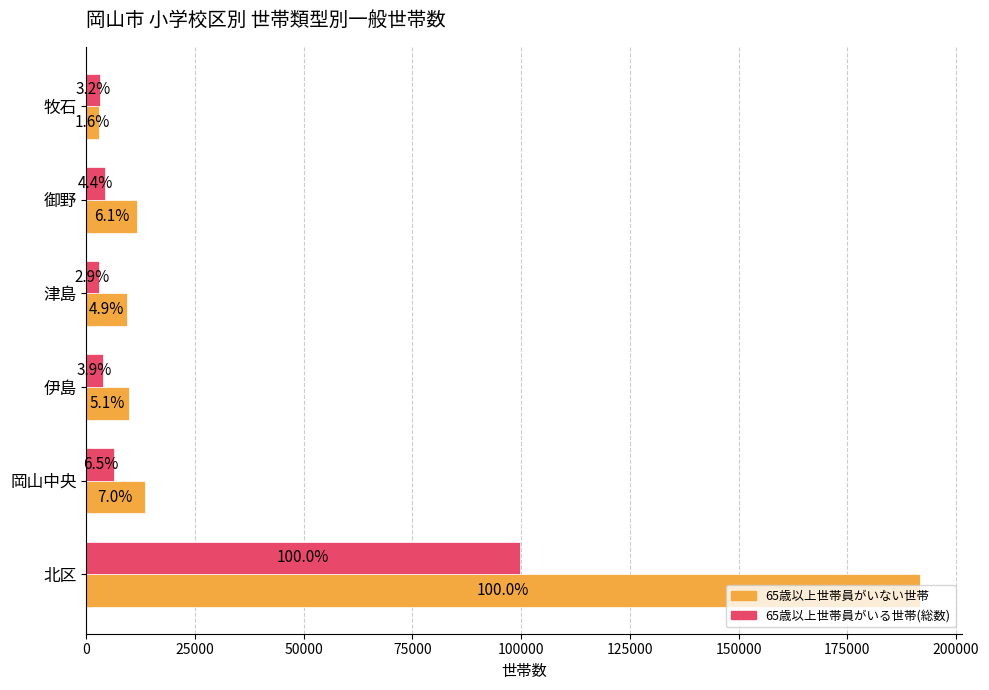

Which series has the largest range (max minus min)?

65歳以上世帯員がいない世帯